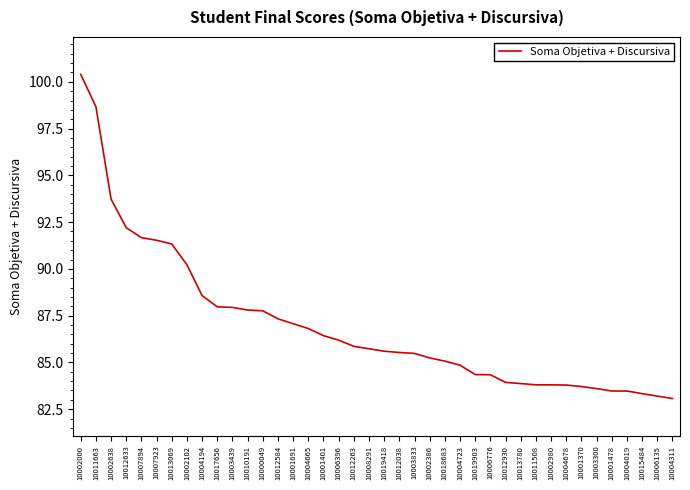

What is the change in value from 10007894 to 10004723?

-6.8